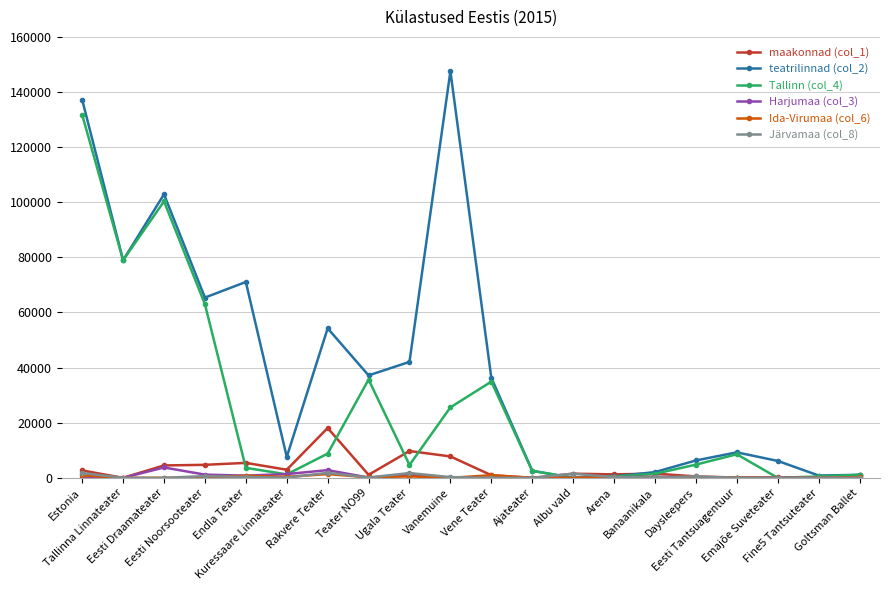

What is the label of the 5th point from the right?

Daysleepers